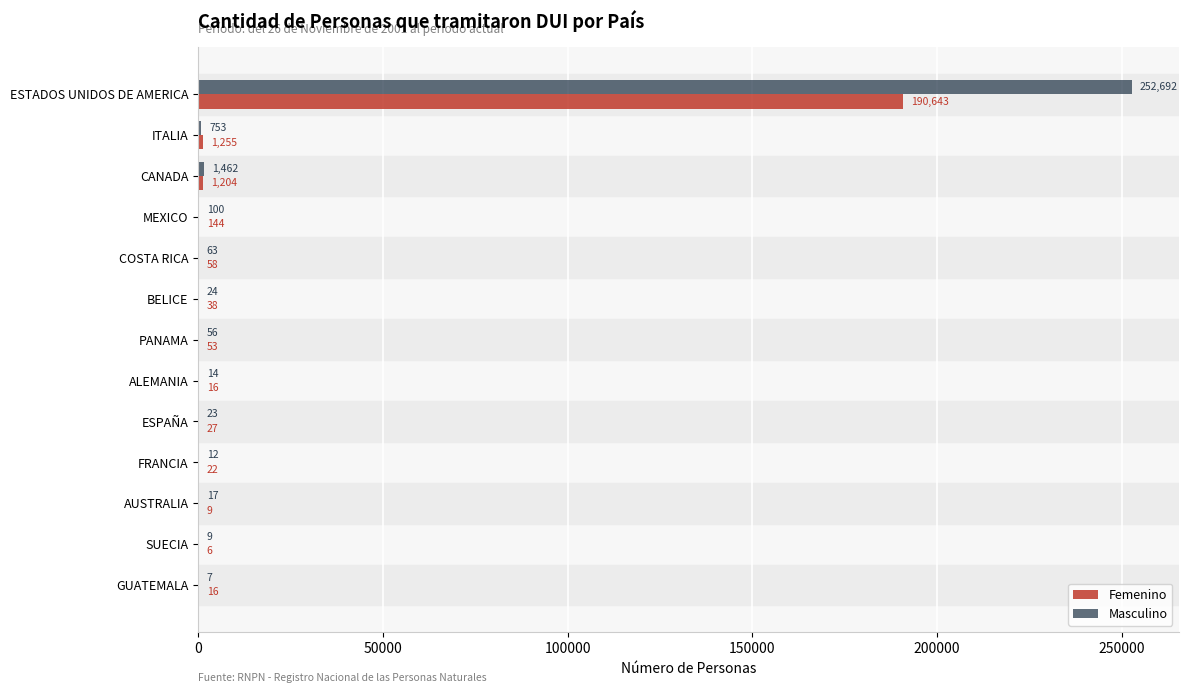

What is the sum of the Masculino values at ESPAÑA and ESTADOS UNIDOS DE AMERICA?

252715